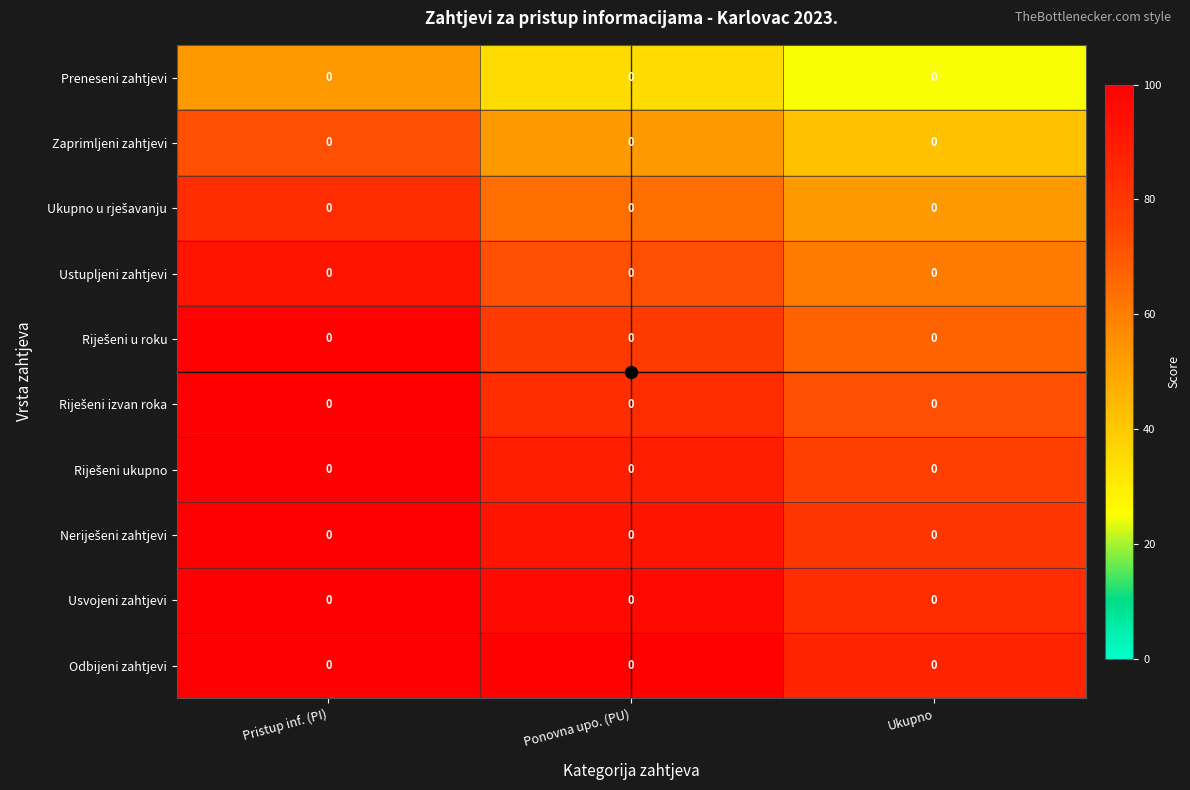

Which series changed the most between Ponovna upo. (PU) and Ukupno?

Odbijeni zahtjevi